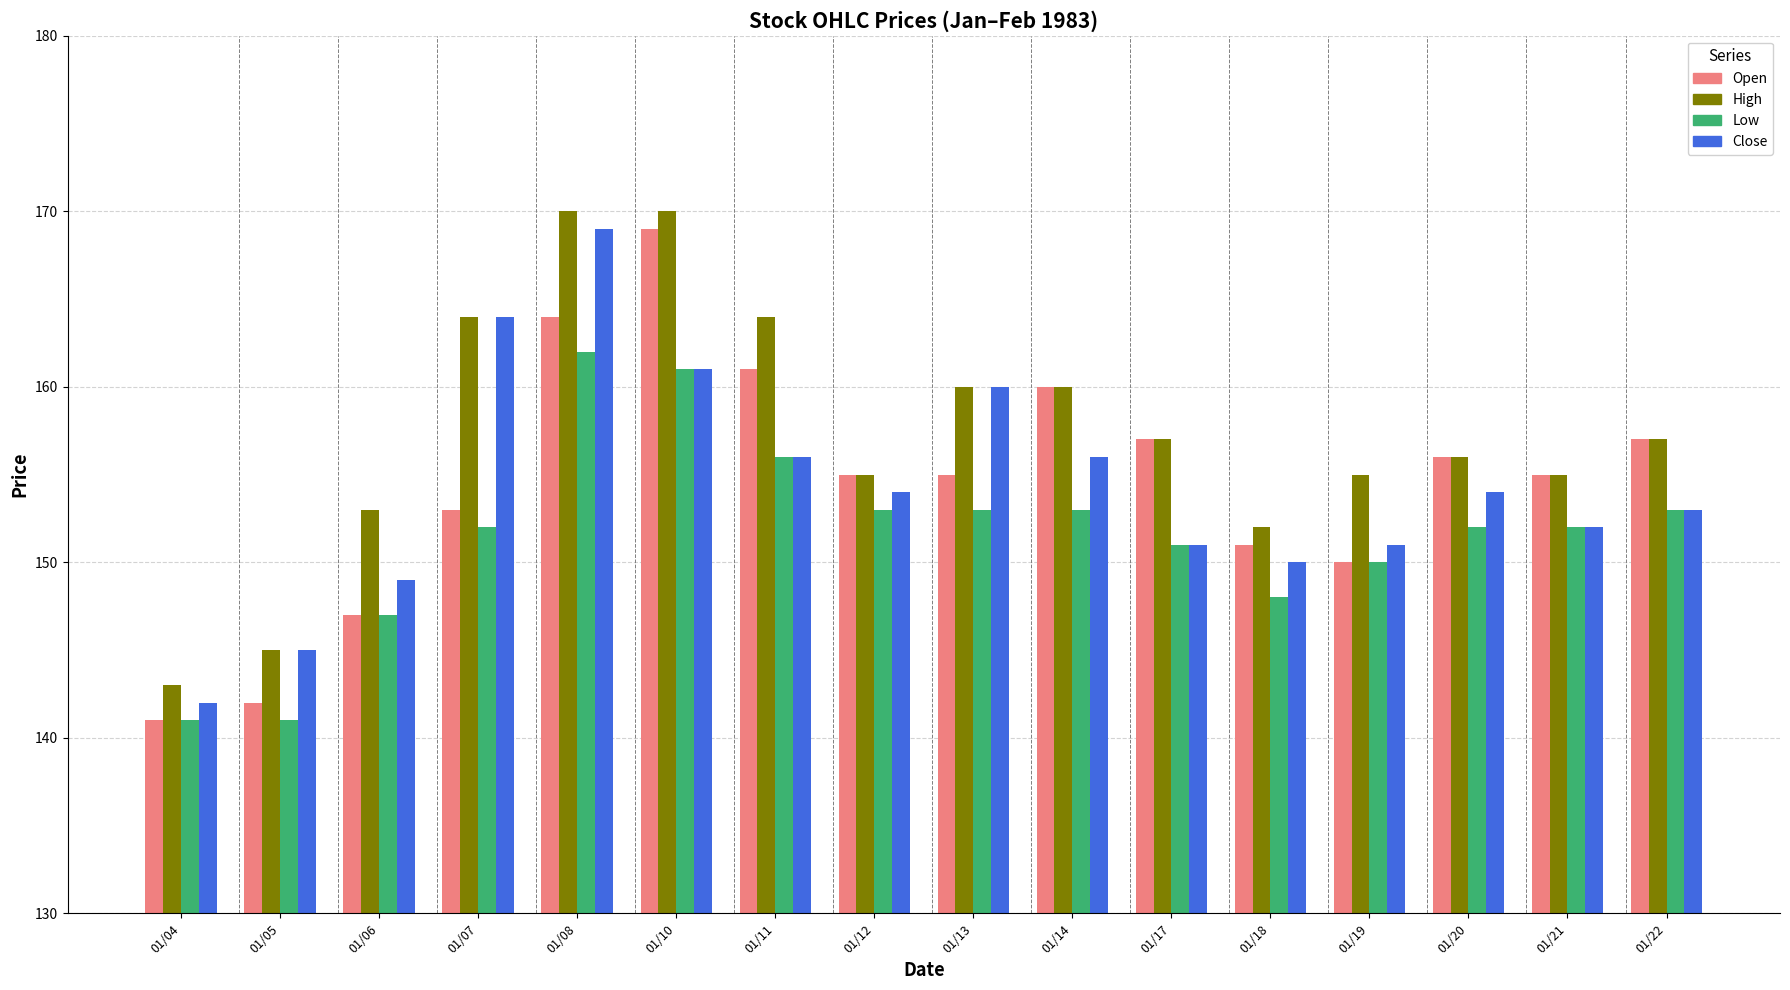

Which series has the widest spread of values?

Open